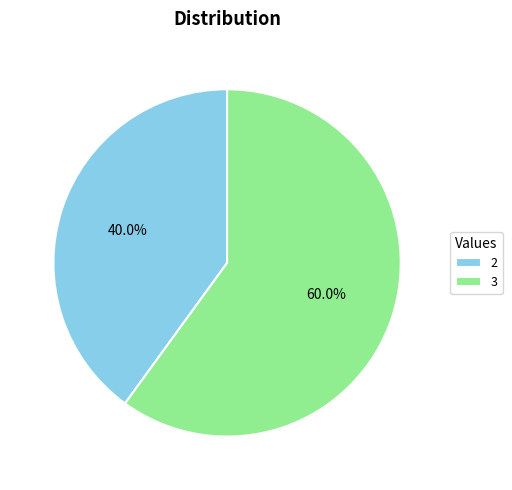

Is it true that 3 is 60% of the pie?

True